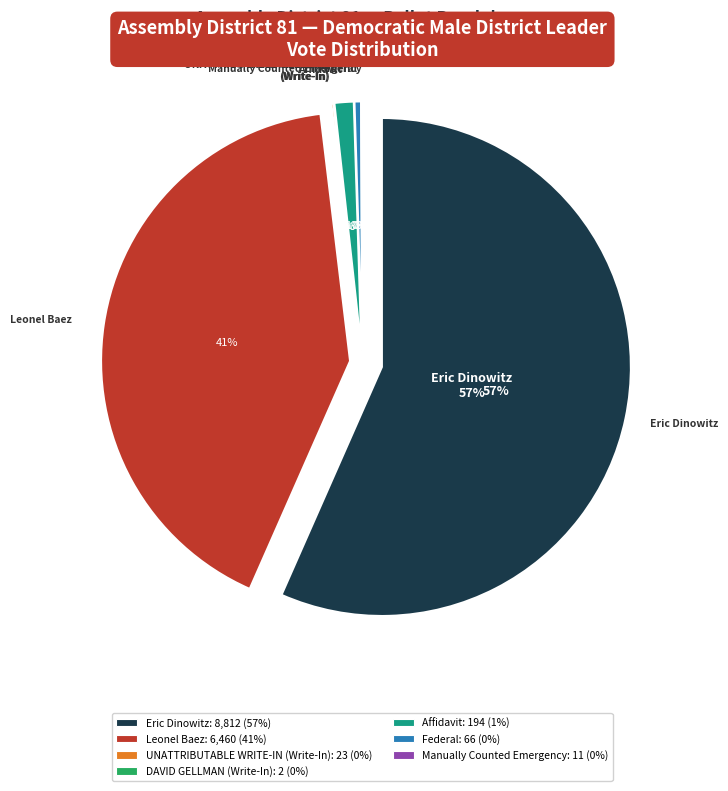

Rank the categories by value from highest to lowest.

Eric Dinowitz, Leonel Baez, Affidavit, Federal, UNATTRIBUTABLE WRITE-IN (Write-In), Manually Counted Emergency, DAVID GELLMAN (Write-In)